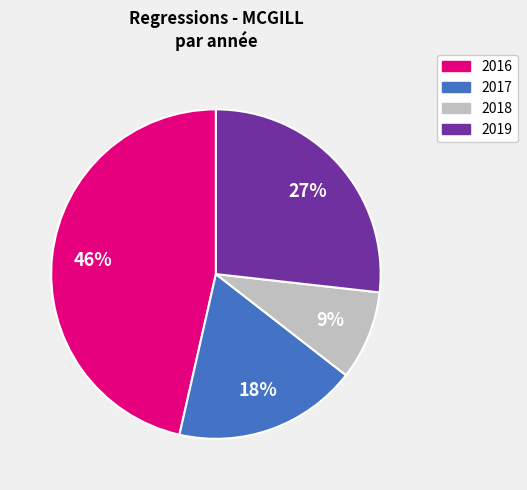

Do 2018 and 2019 together represent more than half of the pie?

No